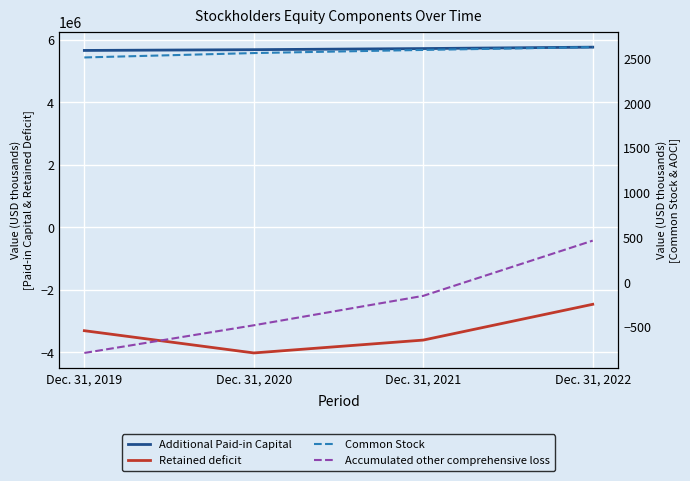

What is the total value across all series at Dec. 31, 2019?

2354724